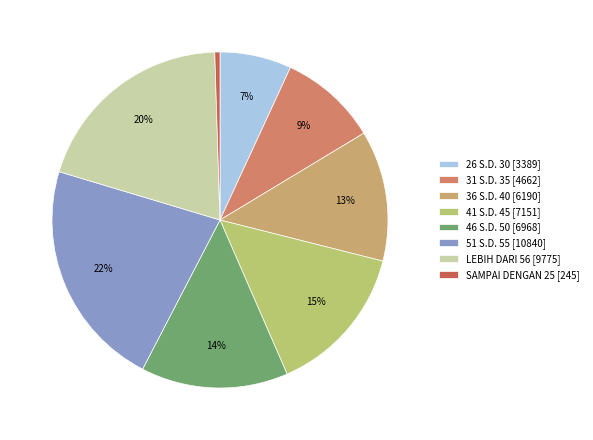

What is the smallest slice in the pie chart?

SAMPAI DENGAN 25